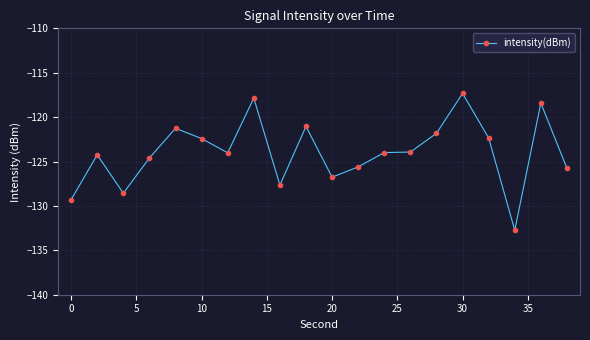

How many categories are shown in the chart?

20